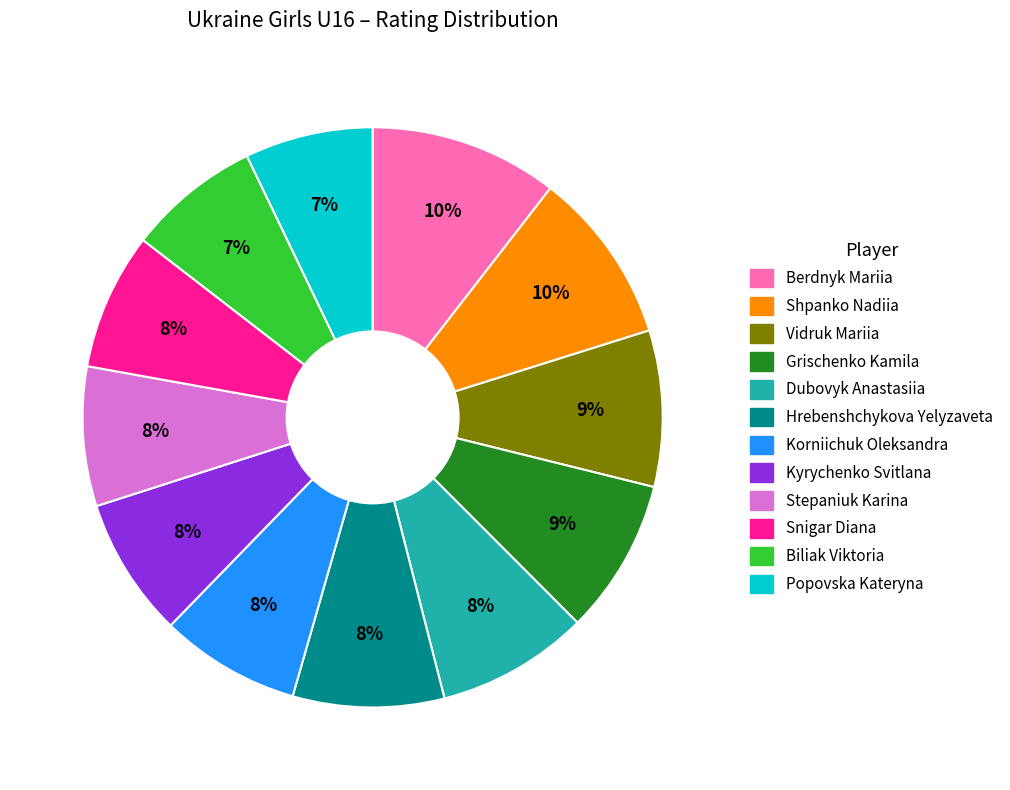

Does Dubovyk Anastasiia represent more than half of the total?

No